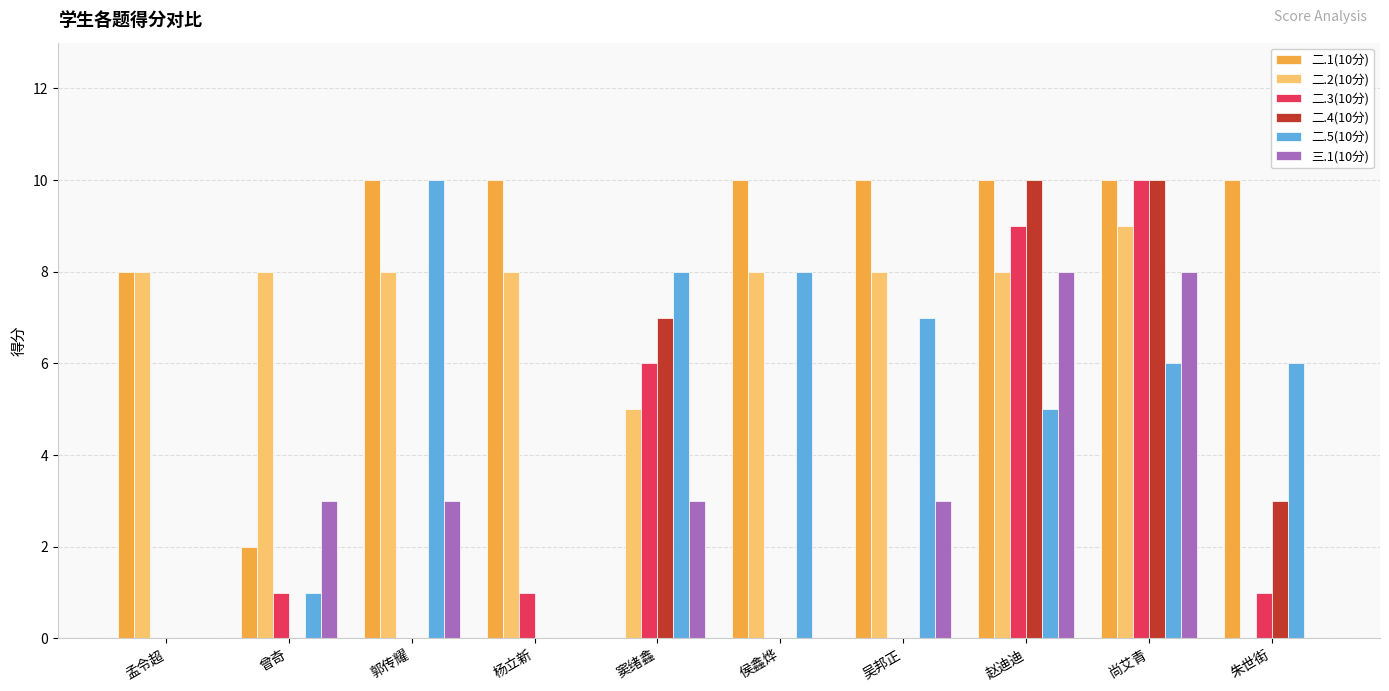

Is the value of 二.1(10分) at 赵迪迪 greater than the value of 三.1(10分) at 尚艾青?

Yes